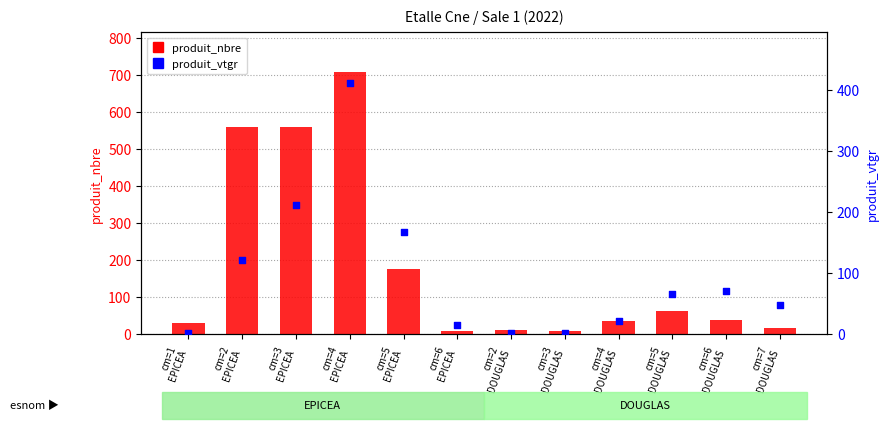

At which category is the sum across all series the highest?

cm=4
EPICEA